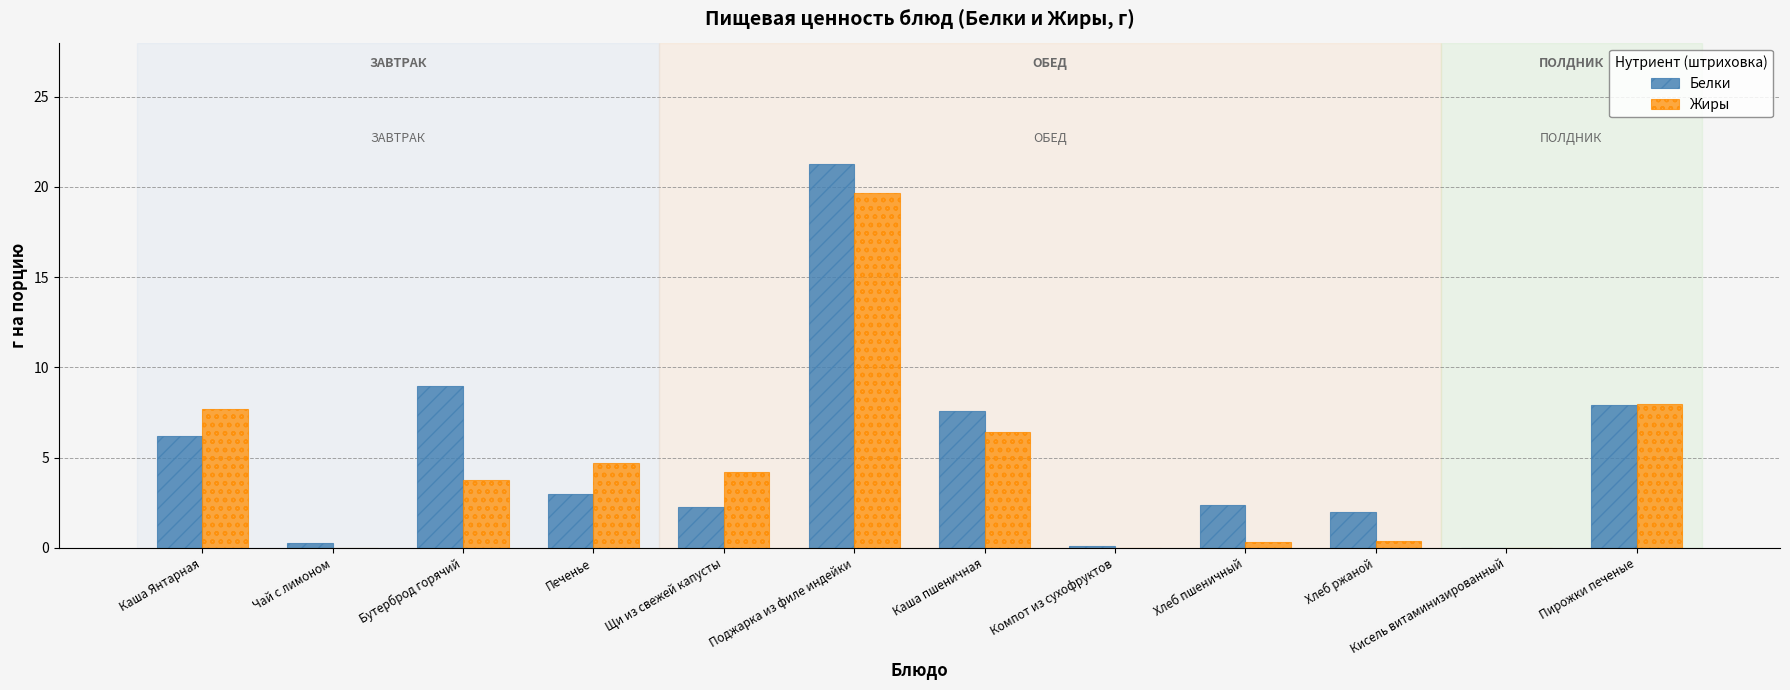

Is it true that Жиры equals 4.2 at Щи из свежей капусты?

True